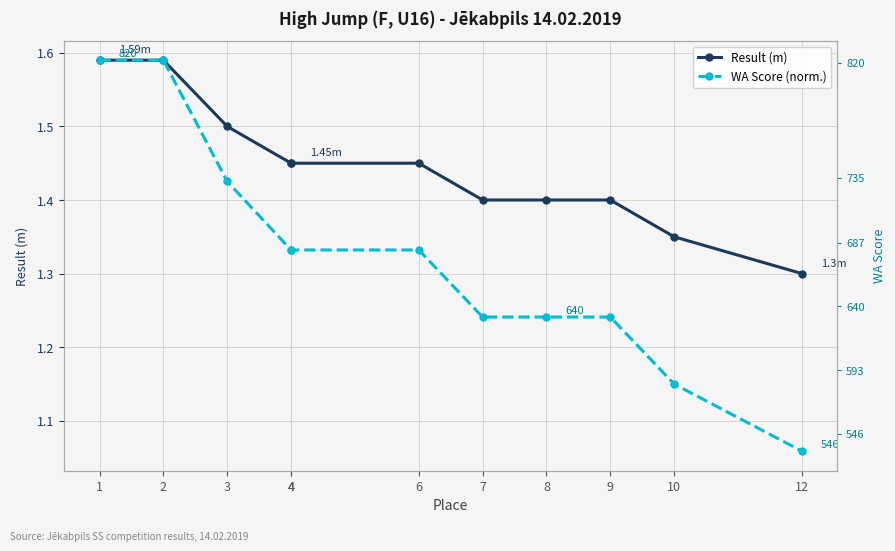

What is the difference between the highest and lowest values at 3?

0.1